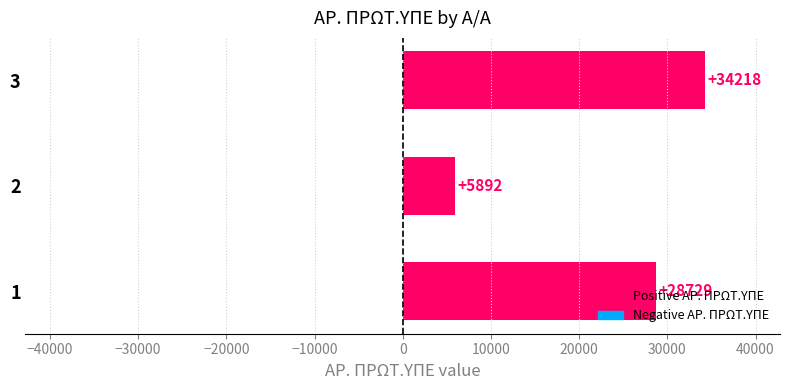

Is it true that the value at 1 is 28729?

True